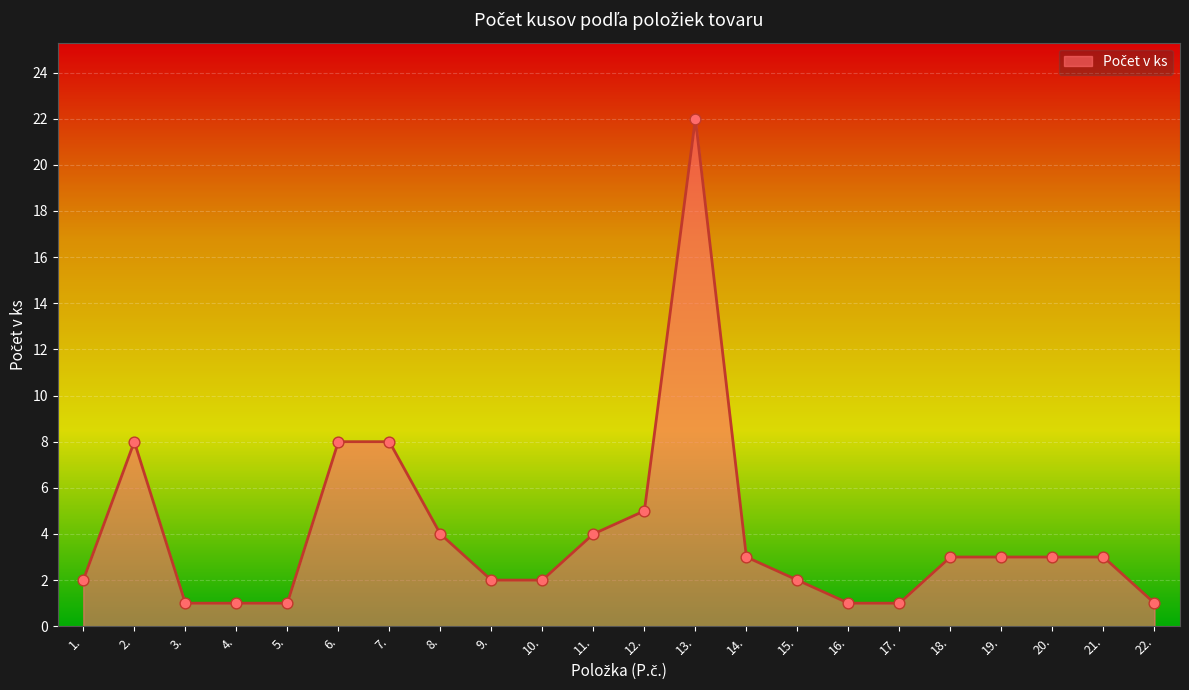

Between 7. and 13., which is larger?

13.